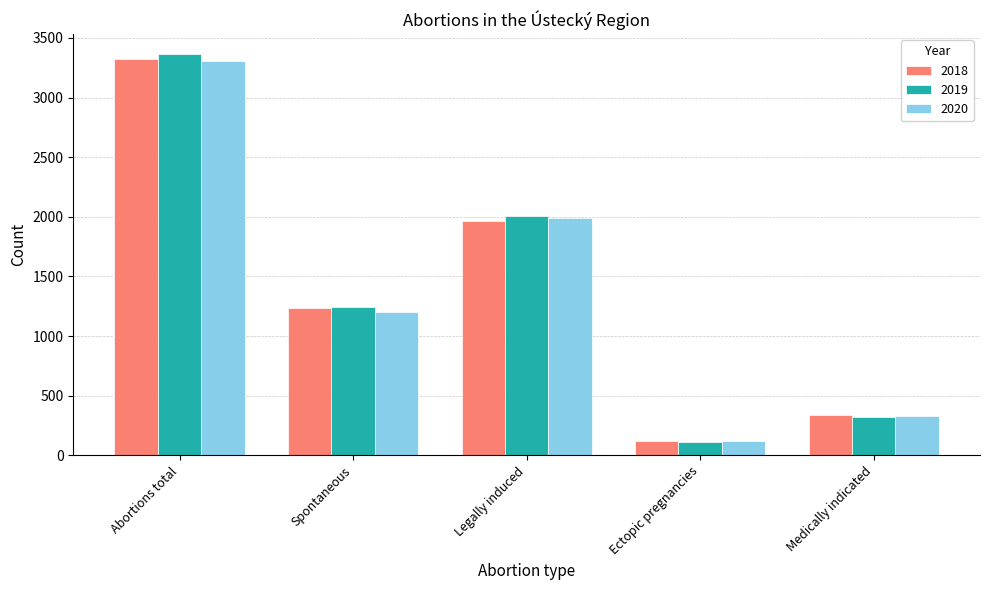

The 2018 series shows 338 at Medically indicated. True or false?

True